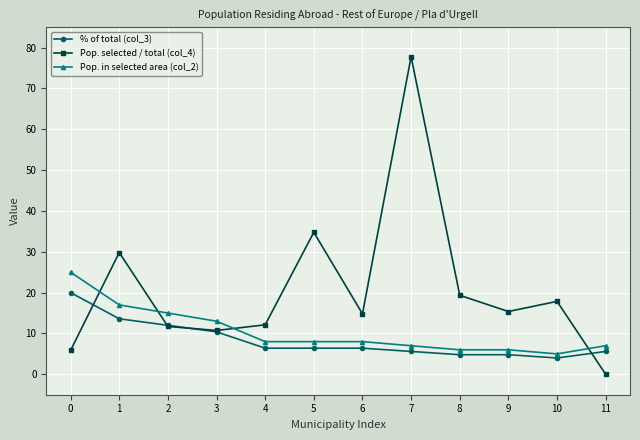

What is the difference between the Pop. in selected area (col_2) values at 9 and 1?

11.0